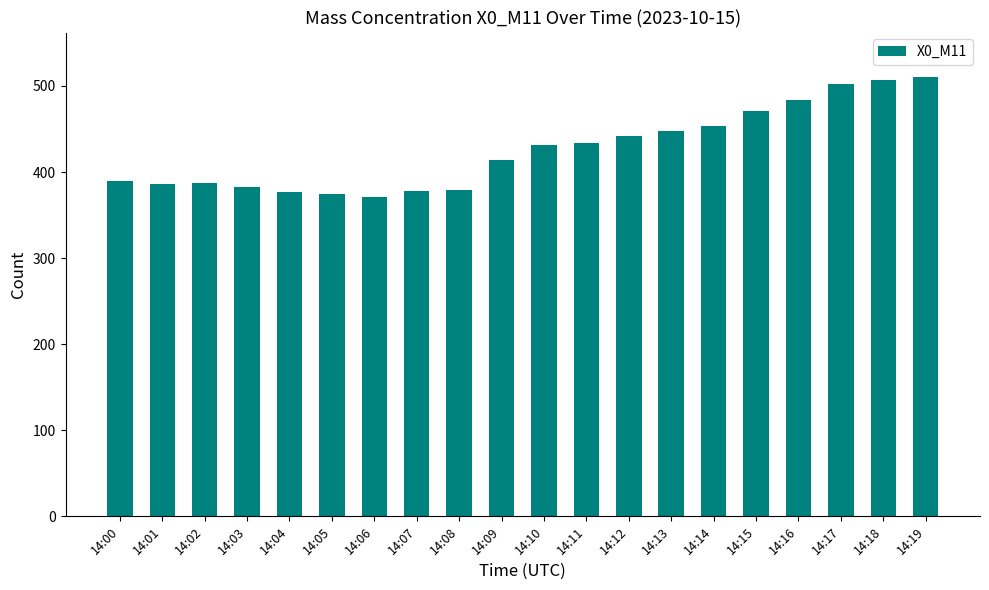

Between 14:11 and 14:12, which is larger?

14:12